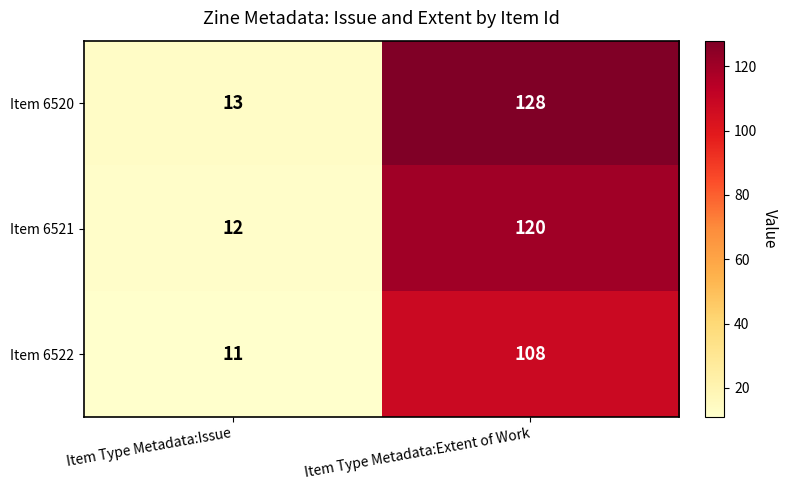

What is the lowest value of the Item 6520 series?

13